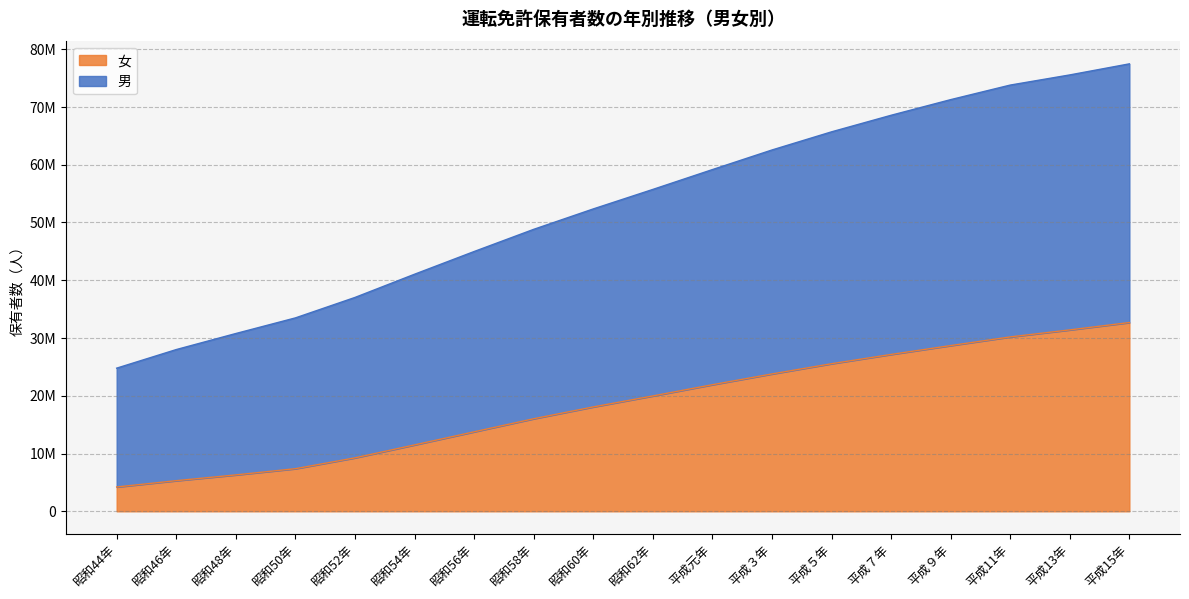

How many categories are shown in the chart?

18